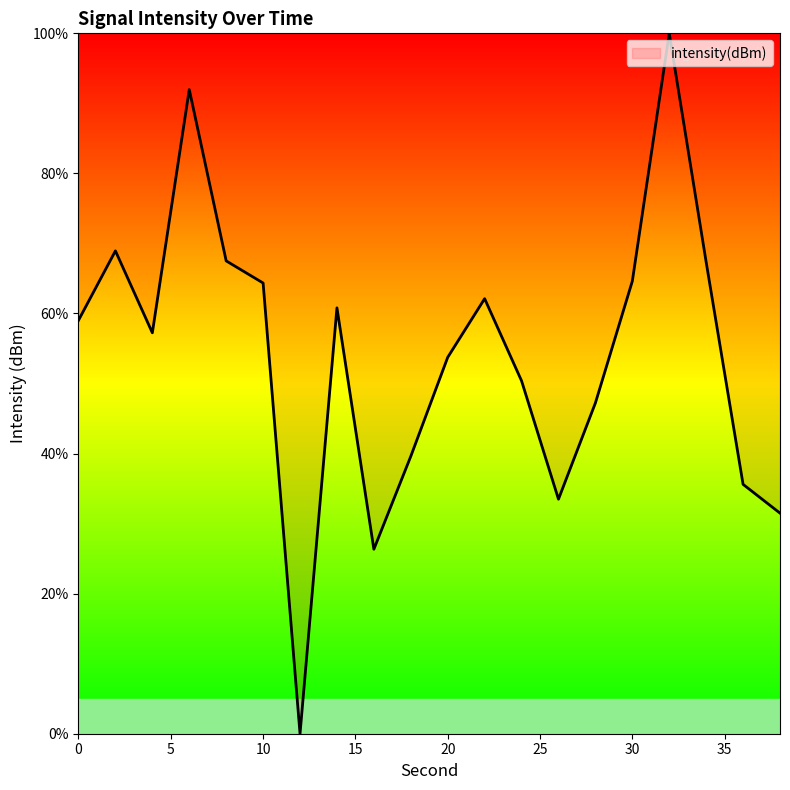

Count the number of categories in the chart.

20